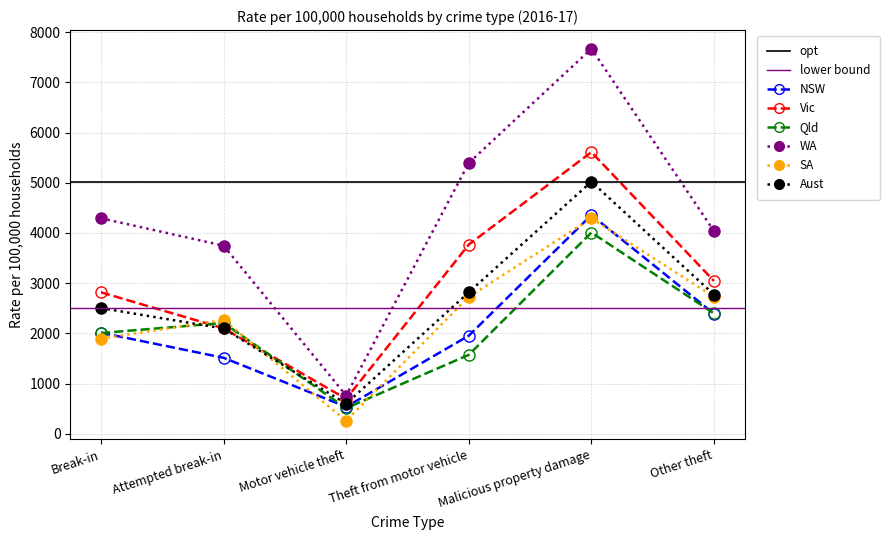

Reading left to right, what are all the values shown in this chart?

NSW: 2013.4	1514.4	537.4	1954.1	4358.3	2390.3
Vic: 2818.7	2101.1	696.0	3769.8	5611.5	3043.5
Qld: 2007.4	2208.1	510.0	1573.4	4009.3	2398.0
WA: 4294.1	3748.3	762.0	5395.9	7671.7	4036.7
SA: 1894.6	2267.8	258.4	2727.1	4291.7	2727.1
Aust: 2504.4	2097.5	599.0	2819.3	5022.0	2771.0